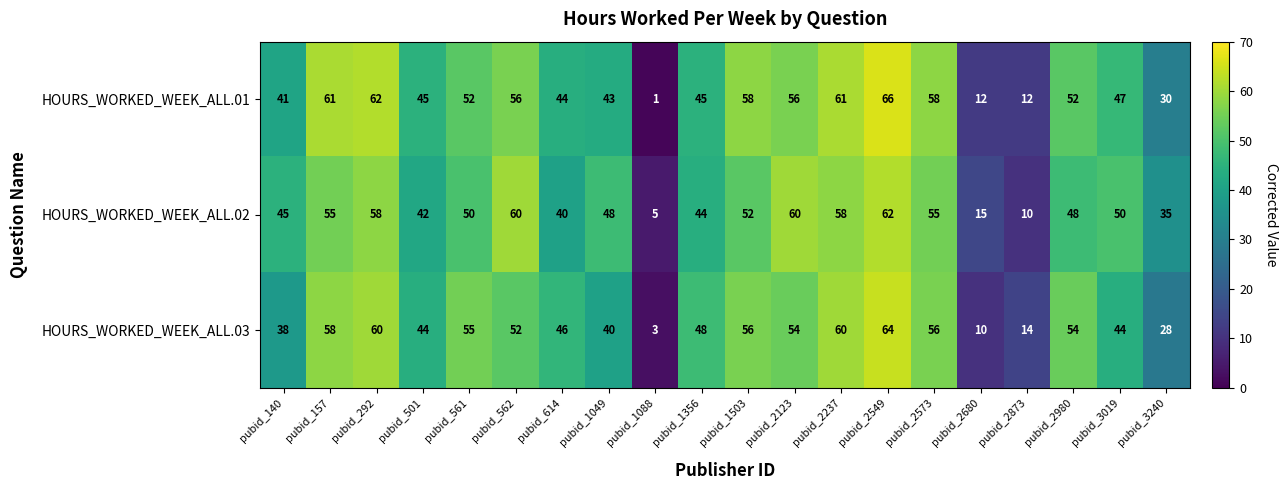

Where does the HOURS_WORKED_WEEK_ALL.01 series first go above 52?

pubid_157